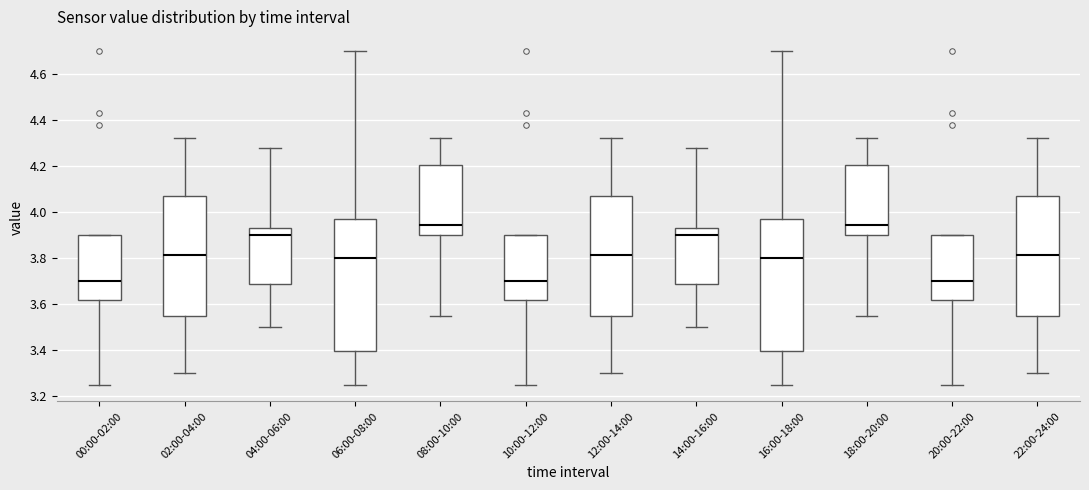

Reading left to right, transcribe this box plot: for each box, give where its median line is, the range the box spans, and where its two whiskers end, as read against the y-axis. The values are not printed on the chart, so give them approximately, as read against the axis.

00:00-02:00: median 3.70, box 3.62 to 3.90, whiskers 3.26 to 3.90
02:00-04:00: median 3.82, box 3.56 to 4.06, whiskers 3.30 to 4.32
04:00-06:00: median 3.90, box 3.68 to 3.94, whiskers 3.50 to 4.28
06:00-08:00: median 3.80, box 3.40 to 3.98, whiskers 3.26 to 4.70
08:00-10:00: median 3.94, box 3.90 to 4.20, whiskers 3.56 to 4.32
10:00-12:00: median 3.70, box 3.62 to 3.90, whiskers 3.26 to 3.90
12:00-14:00: median 3.82, box 3.56 to 4.06, whiskers 3.30 to 4.32
14:00-16:00: median 3.90, box 3.68 to 3.94, whiskers 3.50 to 4.28
16:00-18:00: median 3.80, box 3.40 to 3.98, whiskers 3.26 to 4.70
18:00-20:00: median 3.94, box 3.90 to 4.20, whiskers 3.56 to 4.32
20:00-22:00: median 3.70, box 3.62 to 3.90, whiskers 3.26 to 3.90
22:00-24:00: median 3.82, box 3.56 to 4.06, whiskers 3.30 to 4.32